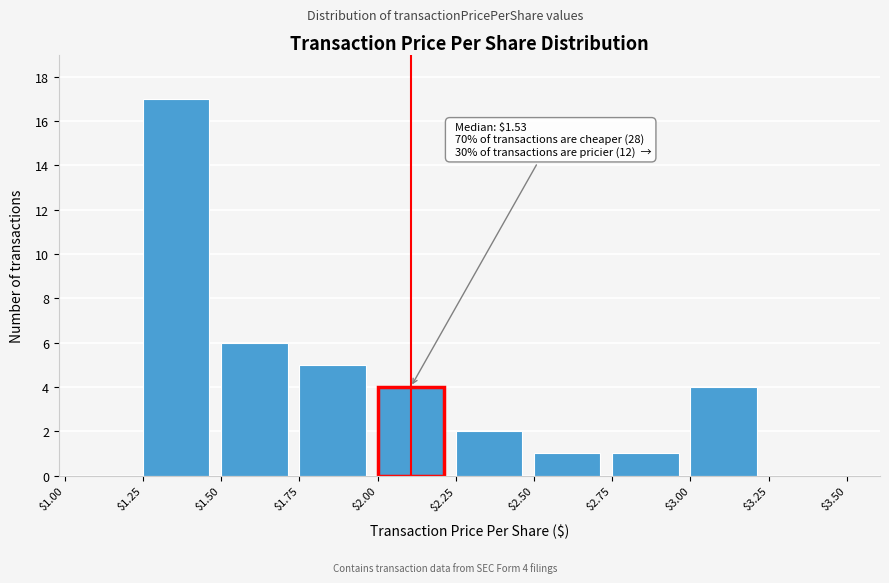

The value at $2.75 is 1. True or false?

True